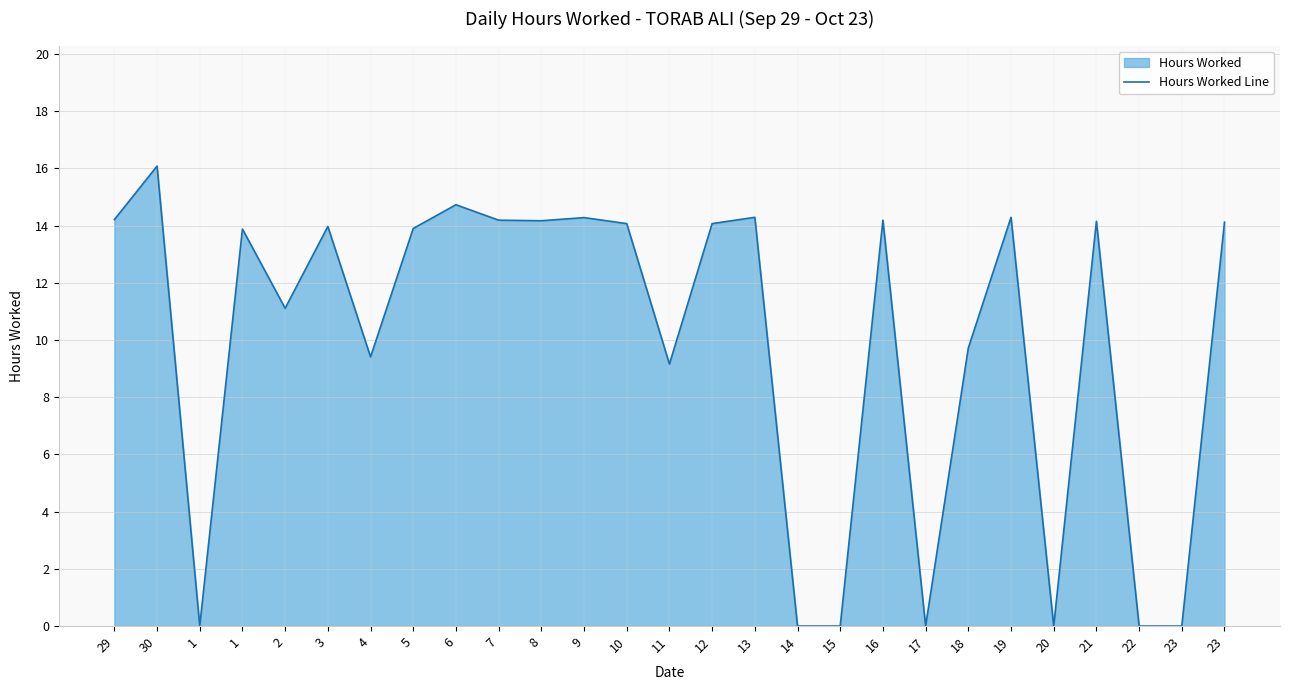

What is the difference between the values at 20 and 1?

13.9